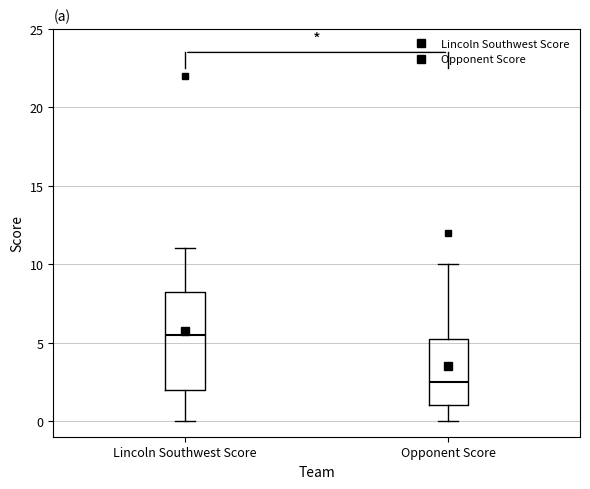

Reading left to right, transcribe this box plot: for each box, give where its median line is, the range the box spans, and where its two whiskers end, as read against the y-axis. The values are not printed on the chart, so give them approximately, as read against the axis.

Lincoln Southwest Score: median 5.5, box 2.0 to 8.5, whiskers 0.0 to 11.0
Opponent Score: median 2.5, box 1.0 to 5.5, whiskers 0.0 to 10.0